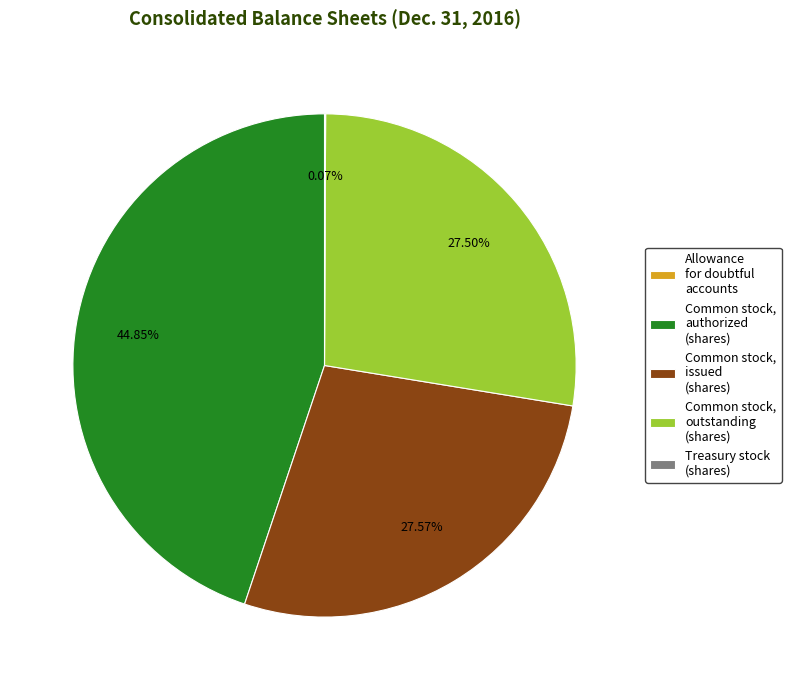

Approximately how many times larger is the value at Common stock, outstanding (shares) compared to Common stock, issued (shares)?

1.0